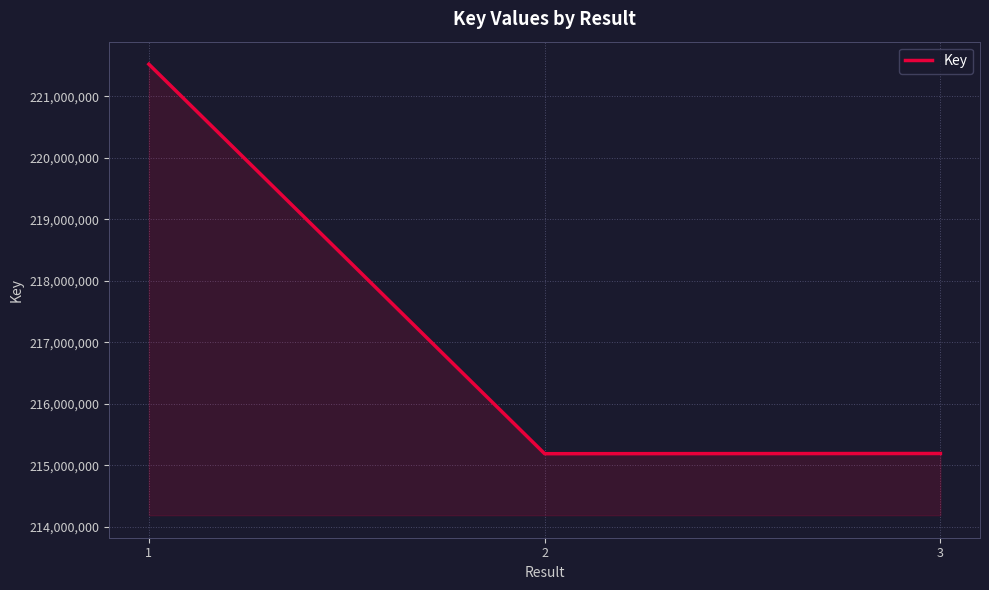

What is the difference between the values at 2 and 1?

6337052